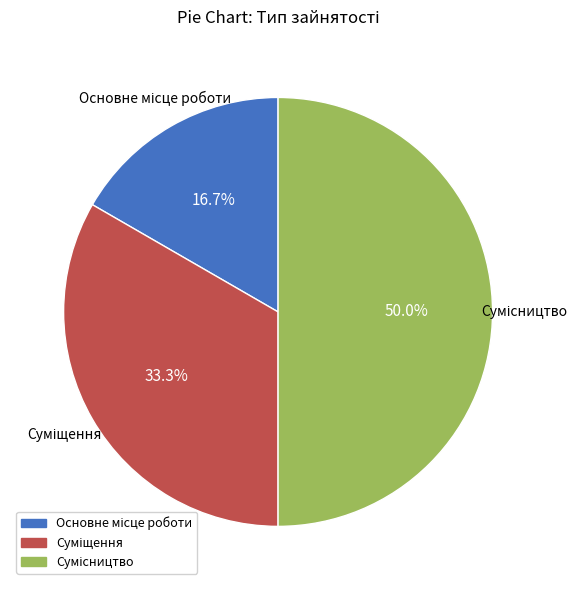

How many segments does this pie chart have?

3